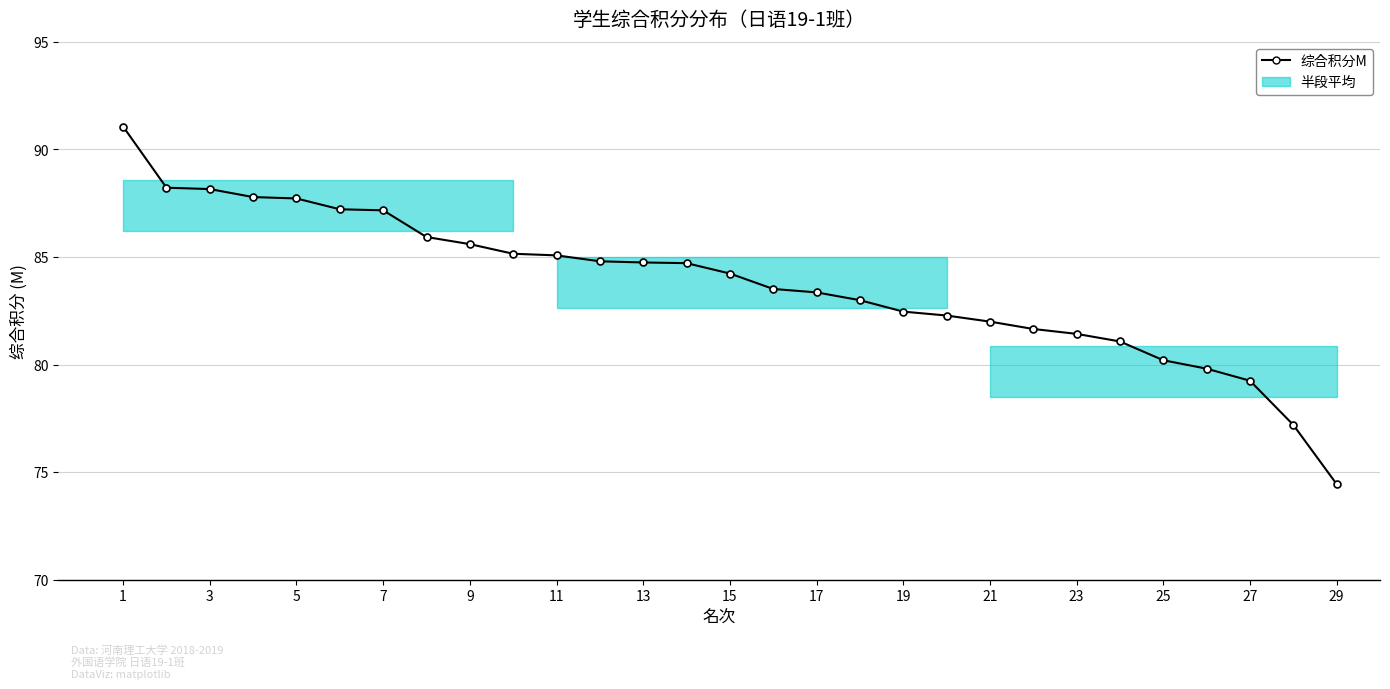

How many values are below 84?

14